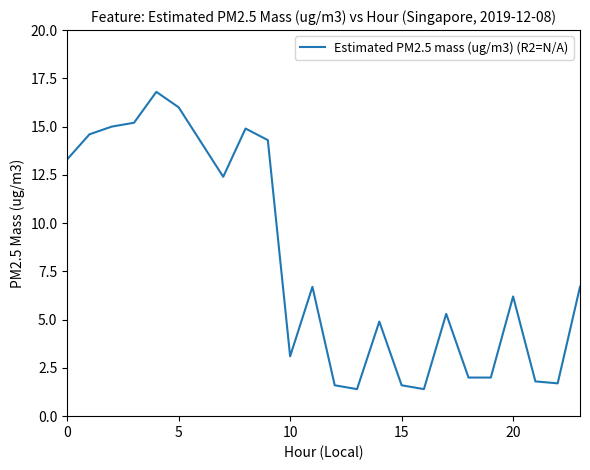

Does the chart display data point markers on the line(s)?

No